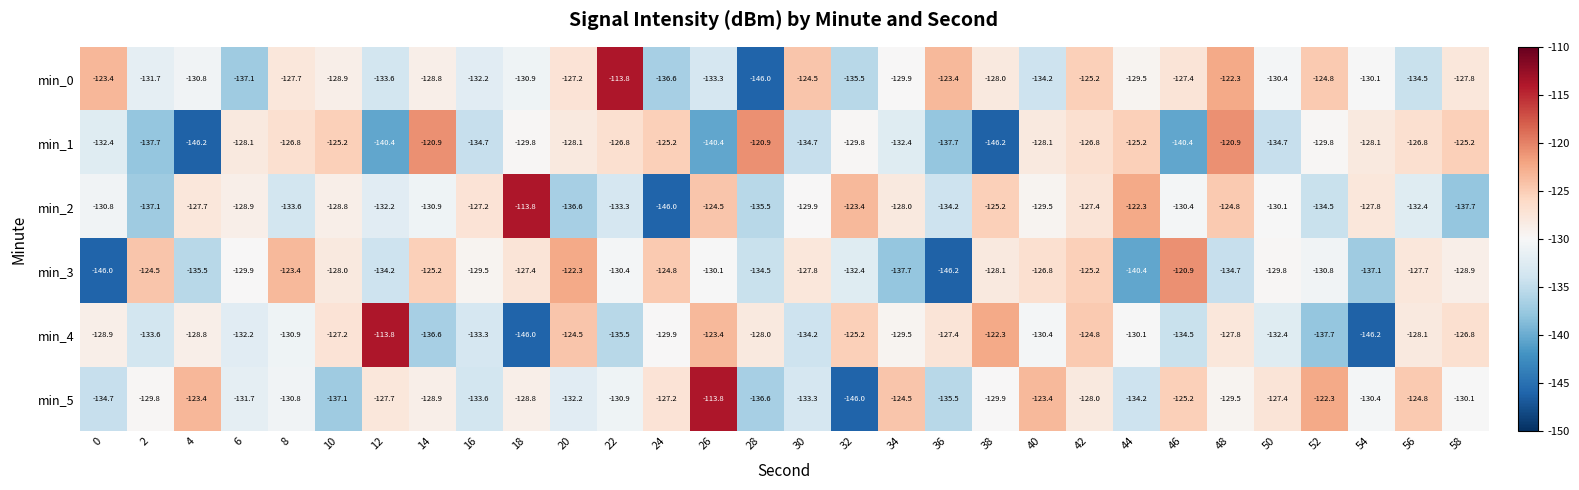

List the labels in order of min_2 value, largest first.

18, 44, 32, 26, 48, 38, 16, 42, 4, 54, 34, 10, 6, 40, 30, 50, 46, 0, 14, 12, 56, 22, 8, 36, 52, 28, 20, 2, 58, 24